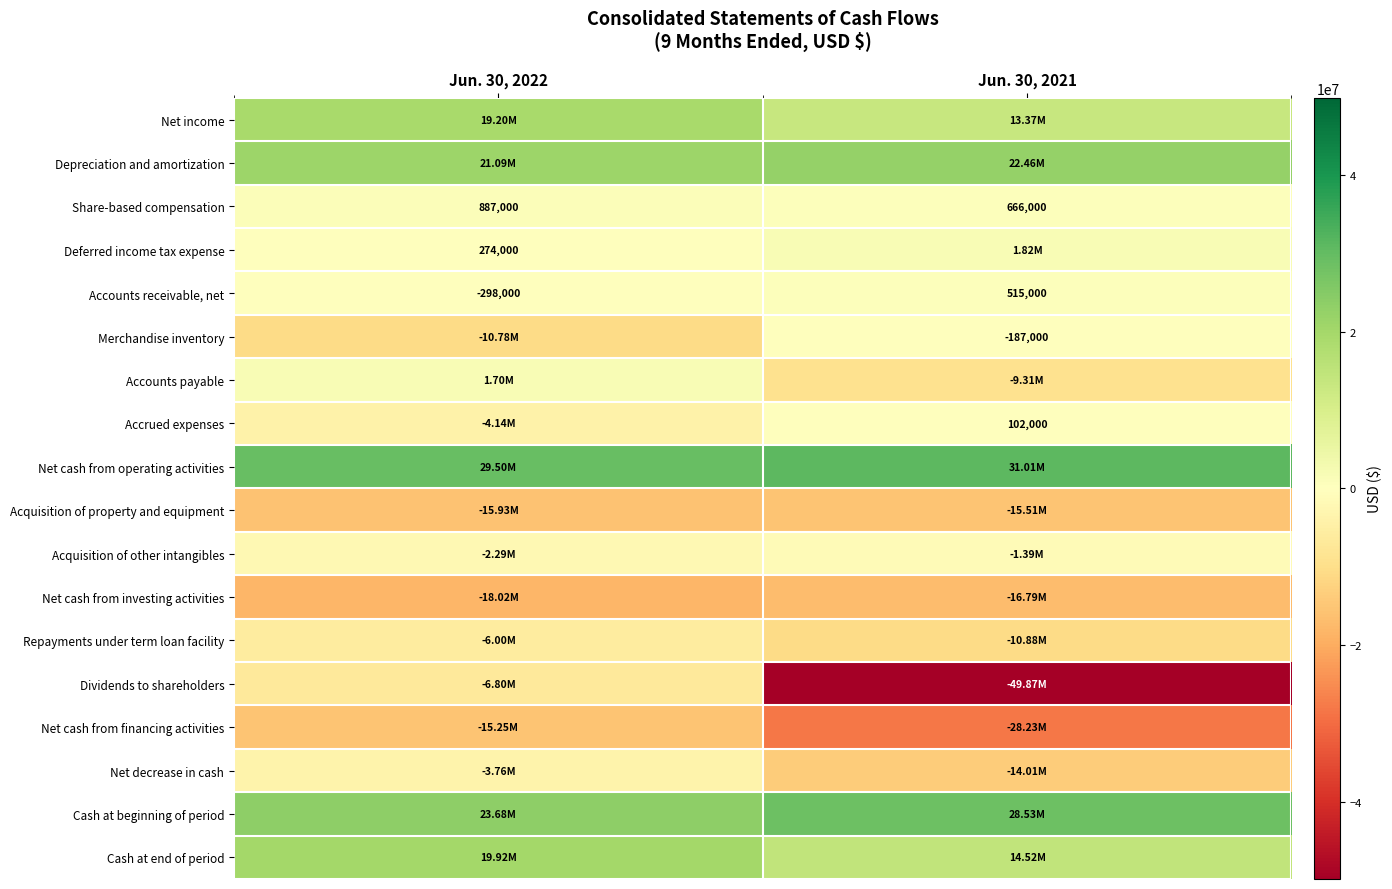

What is the difference between the highest and lowest values at Jun. 30, 2022?

47523000